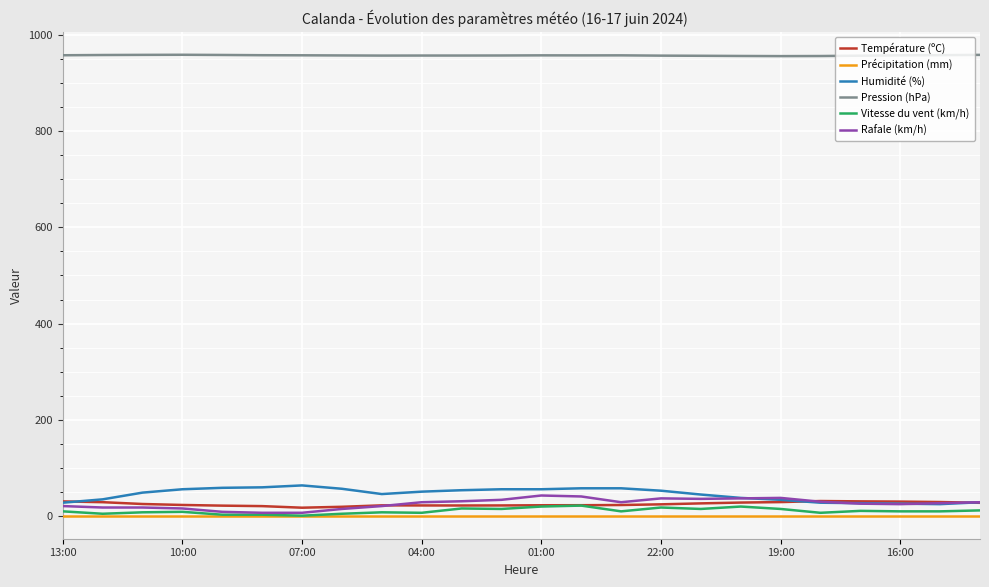

Rank the series by their maximum value, from lowest to highest.

Précipitation (mm), Vitesse du vent (km/h), Température (ºC), Rafale (km/h), Humidité (%), Pression (hPa)